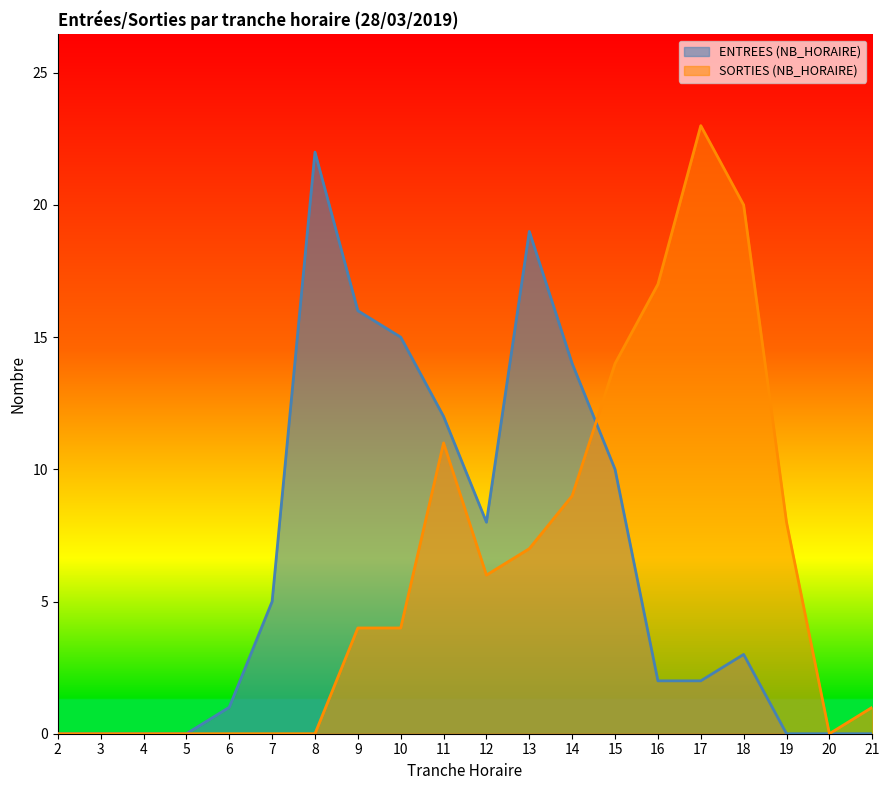

Does the chart have visible grid lines?

No